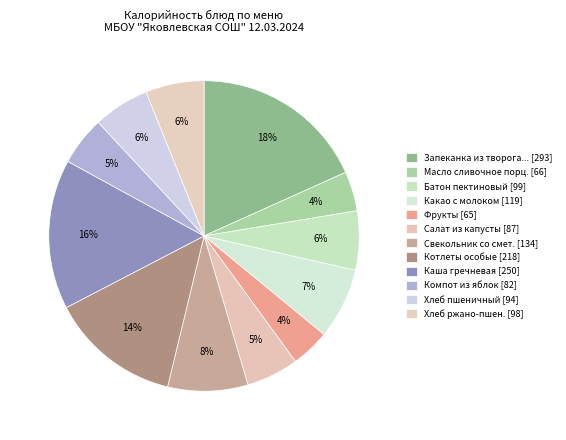

Which category has the biggest portion of the pie?

Запеканка из творога с повидлом